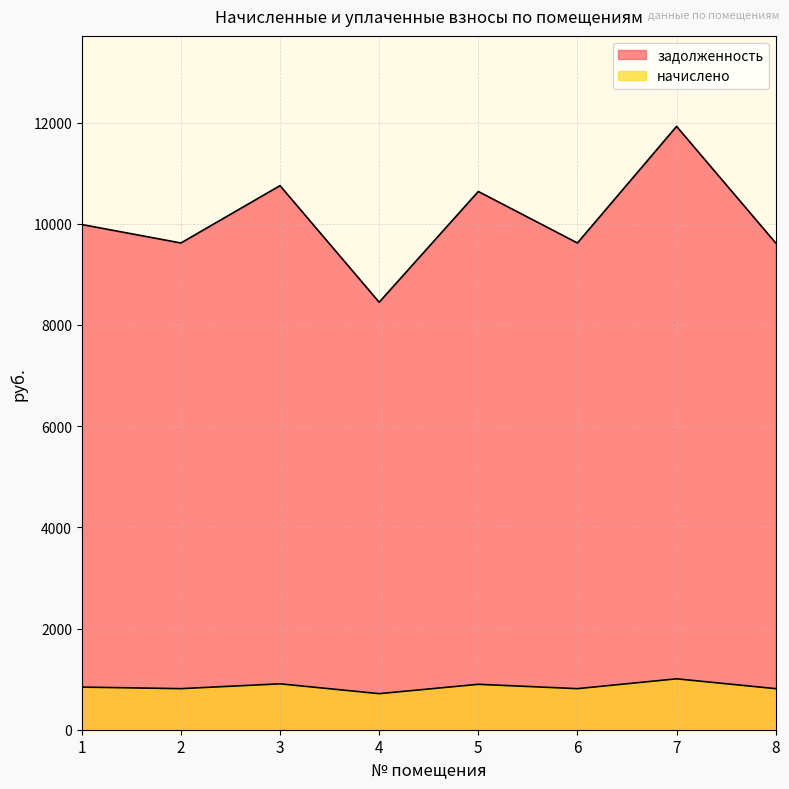

Does the chart display data point markers on the line(s)?

No